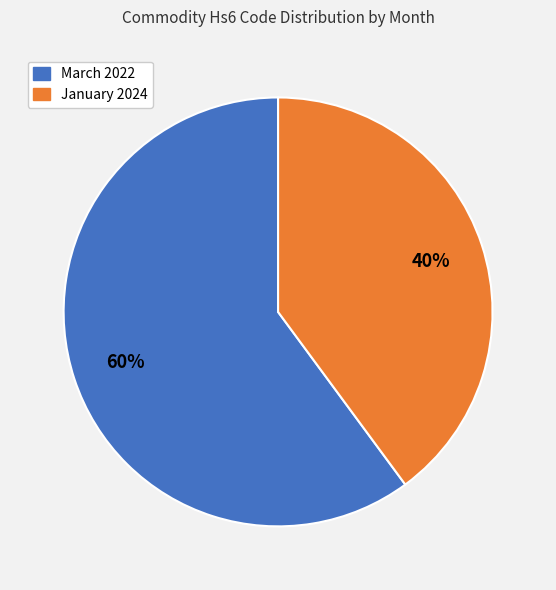

Does any single category account for the majority?

Yes